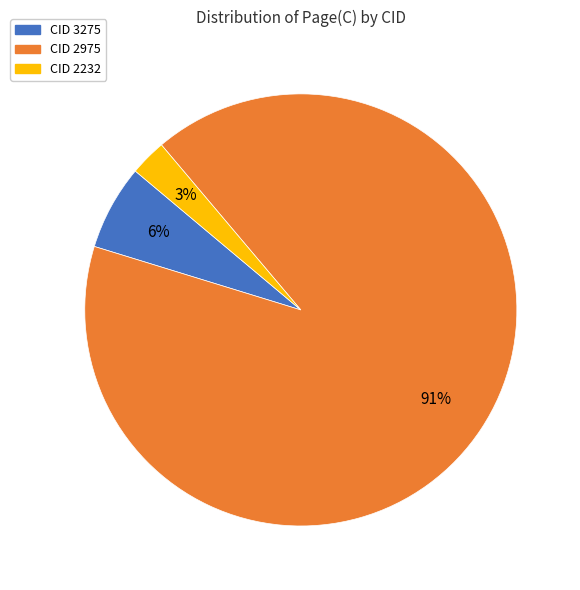

Which slice is the smallest?

CID 2232